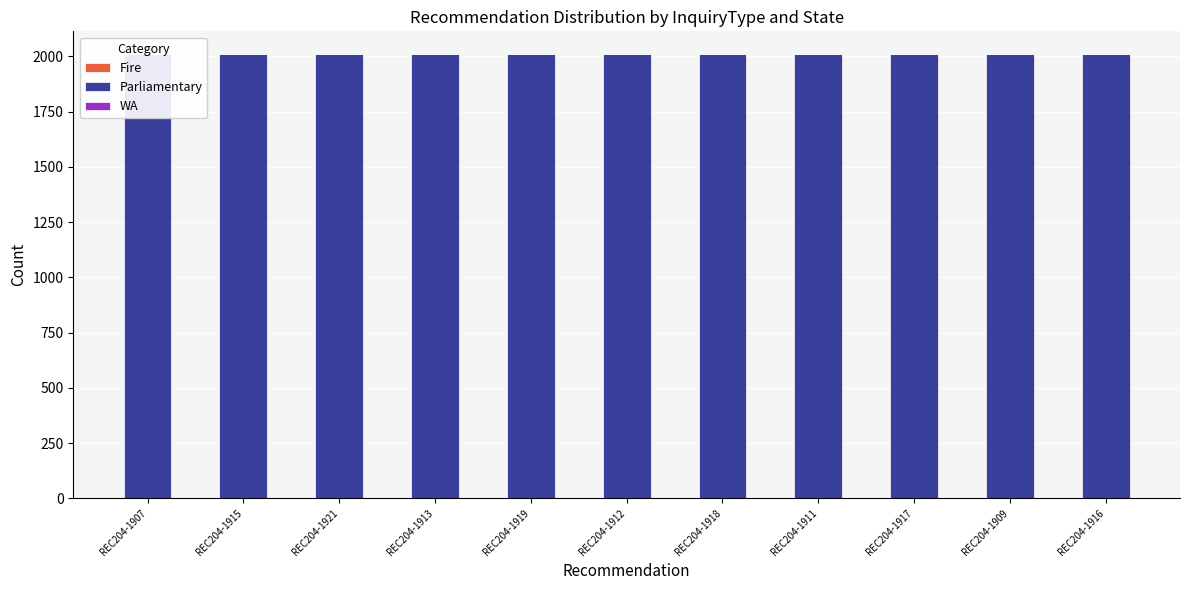

Count the number of data series in this chart.

3